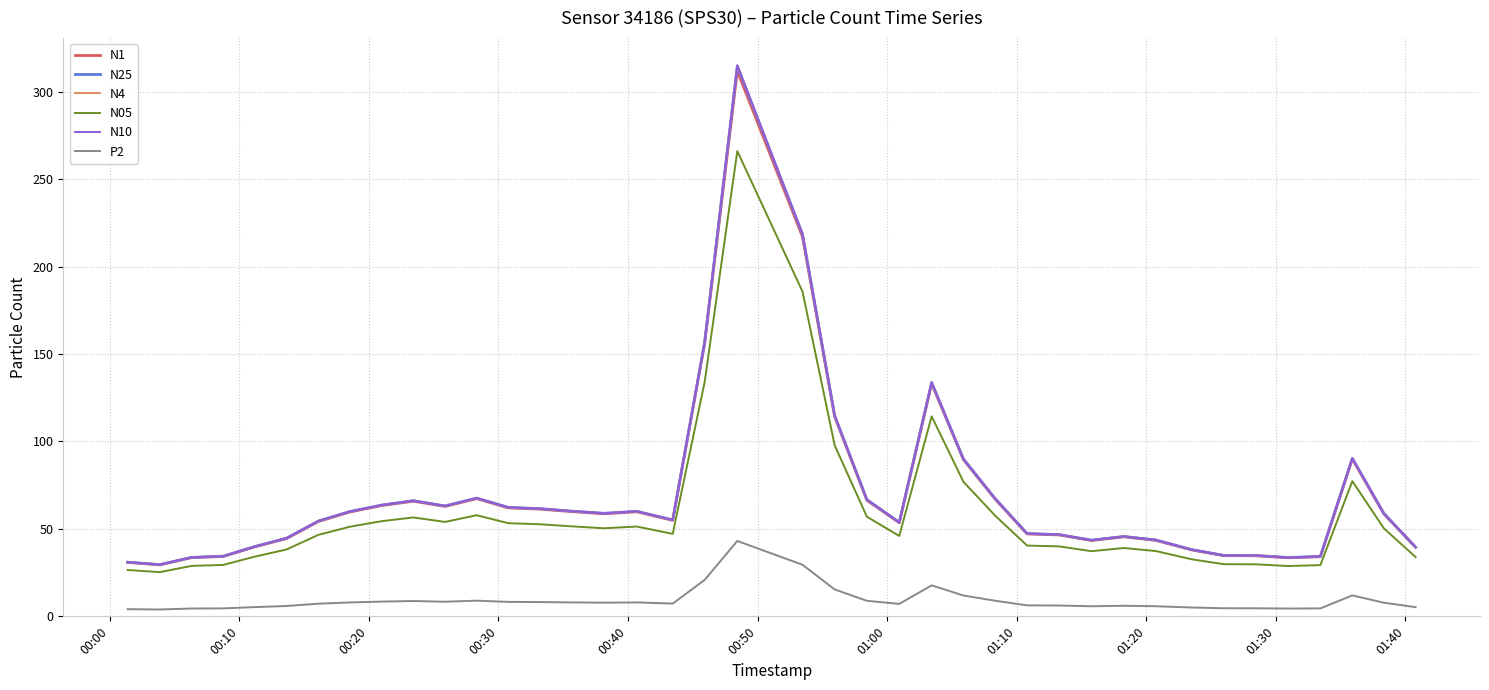

What is the maximum value for N10?

315.1